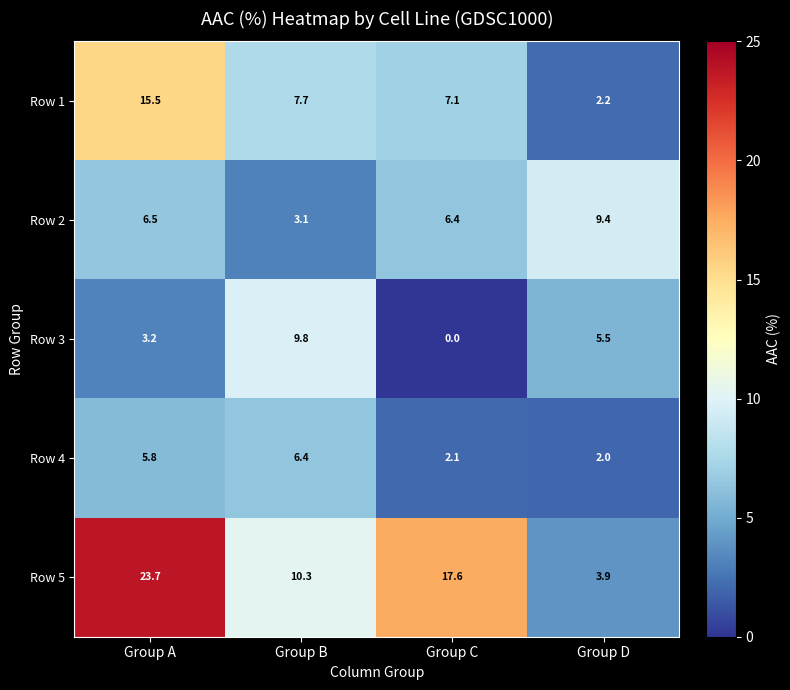

Reading right to left, extract all data points from this chart.

Row 1: Group D=2.2	Group C=7.1	Group B=7.7	Group A=15.5
Row 2: Group D=9.4	Group C=6.4	Group B=3.1	Group A=6.5
Row 3: Group D=5.5	Group C=0.0	Group B=9.8	Group A=3.2
Row 4: Group D=2.0	Group C=2.1	Group B=6.4	Group A=5.8
Row 5: Group D=3.9	Group C=17.6	Group B=10.3	Group A=23.7